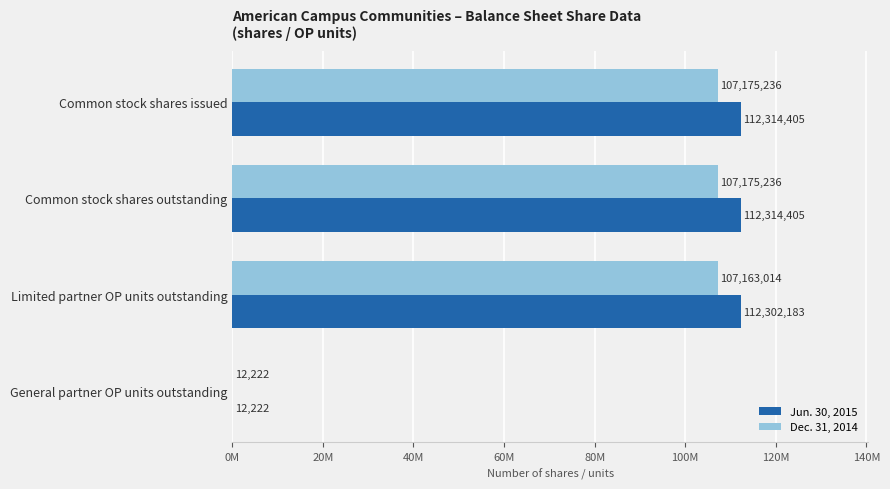

What is the value of the Jun. 30, 2015 bar at the 3rd from the left?

112302183